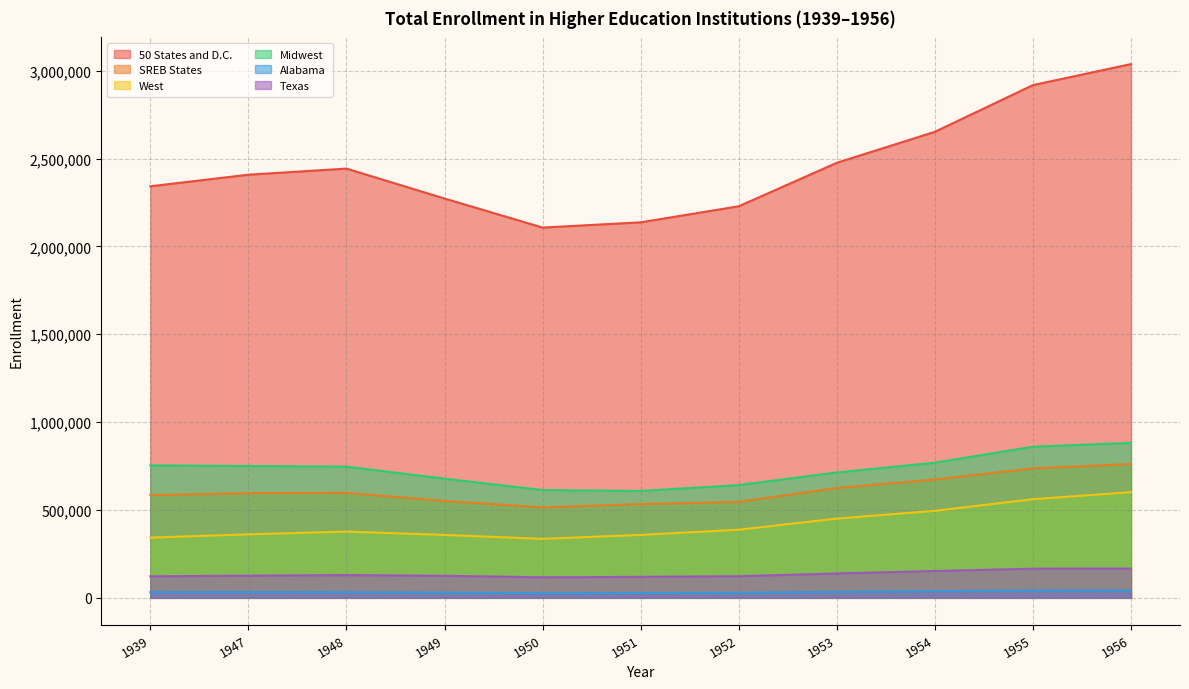

Does the chart display data point markers on the line(s)?

No